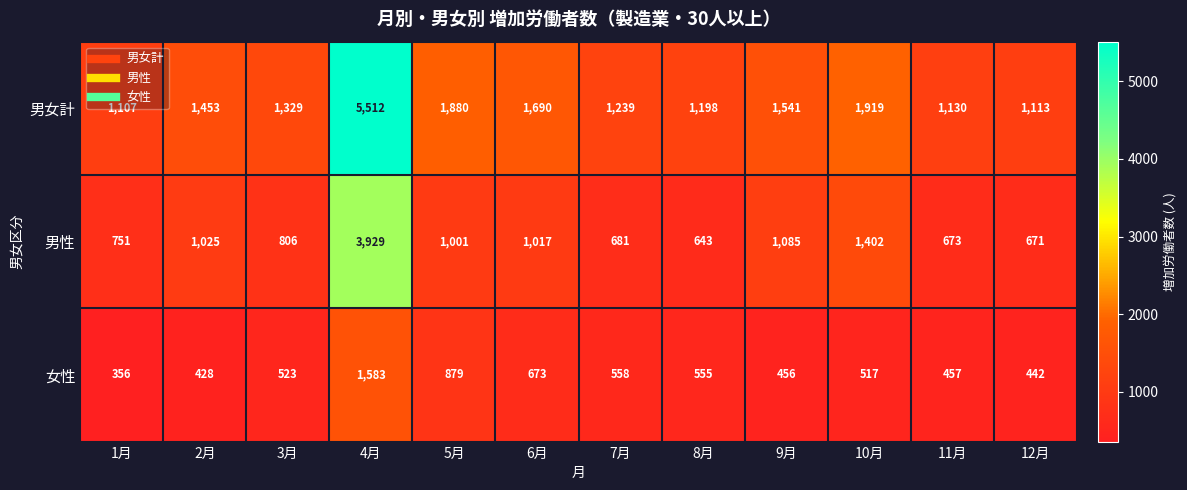

Which category has the highest value in the 男性 series?

4月